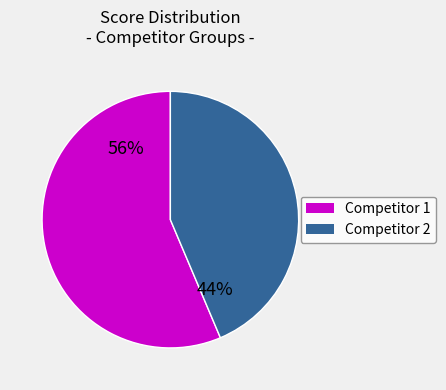

To the nearest percent, what is the combined percentage of Competitor 1 and Competitor 2?

100%